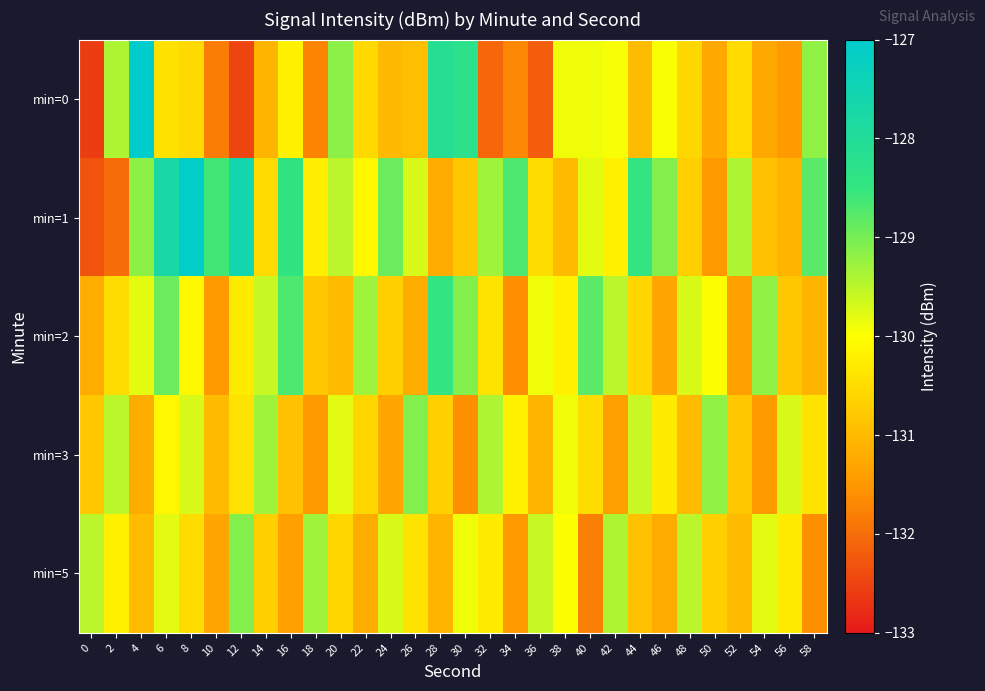

Reading left to right, transcribe all the data shown in this chart.

min=0: 0=-132.6	2=-129.4	4=-126.4	6=-130.4	8=-130.6	10=-131.8	12=-132.5	14=-131.1	16=-130.2	18=-131.7	20=-129.2	22=-130.5	24=-131.0	26=-130.9	28=-128.1	30=-128.3	32=-132.1	34=-131.7	36=-132.2	38=-129.9	40=-129.9	42=-129.9	44=-131.0	46=-130.0	48=-130.6	50=-131.3	52=-130.5	54=-131.3	56=-131.5	58=-129.2
min=1: 0=-132.3	2=-132.0	4=-129.2	6=-127.8	8=-127.1	10=-128.6	12=-127.6	14=-130.5	16=-128.5	18=-130.3	20=-129.5	22=-130.1	24=-128.9	26=-129.7	28=-131.2	30=-130.8	32=-129.3	34=-128.7	36=-130.5	38=-131.0	40=-129.8	42=-130.2	44=-128.5	46=-129.1	48=-130.7	50=-131.5	52=-129.4	54=-130.9	56=-131.1	58=-128.8
min=2: 0=-131.2	2=-130.5	4=-129.8	6=-128.9	8=-130.1	10=-131.5	12=-130.3	14=-129.6	16=-128.7	18=-130.8	20=-131.0	22=-129.3	24=-130.7	26=-131.2	28=-128.5	30=-129.1	32=-130.4	34=-131.6	36=-129.9	38=-130.2	40=-128.8	42=-129.5	44=-130.6	46=-131.3	48=-129.7	50=-130.0	52=-131.4	54=-129.2	56=-130.8	58=-131.1
min=3: 0=-130.8	2=-129.5	4=-131.2	6=-130.1	8=-129.7	10=-131.0	12=-130.4	14=-129.3	16=-130.9	18=-131.5	20=-129.8	22=-130.6	24=-131.3	26=-129.1	28=-130.7	30=-131.6	32=-129.4	34=-130.2	36=-131.1	38=-129.9	40=-130.5	42=-131.4	44=-129.6	46=-130.3	48=-131.0	50=-129.2	52=-130.8	54=-131.5	56=-129.7	58=-130.4
min=5: 0=-129.5	2=-130.2	4=-131.0	6=-129.8	8=-130.5	10=-131.3	12=-129.1	14=-130.7	16=-131.4	18=-129.3	20=-130.6	22=-131.2	24=-129.7	26=-130.4	28=-131.1	30=-129.9	32=-130.3	34=-131.5	36=-129.6	38=-130.0	40=-131.8	42=-129.4	44=-130.9	46=-131.2	48=-129.5	50=-130.7	52=-131.0	54=-129.8	56=-130.3	58=-131.6